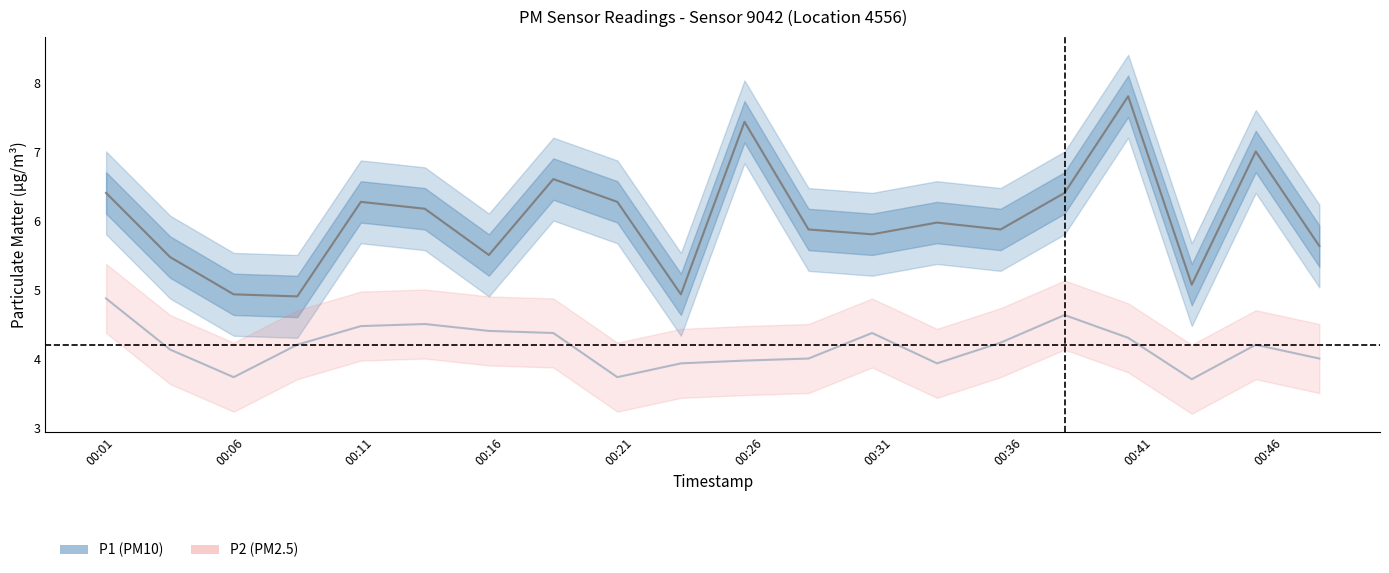

Is this an area chart (filled region under the line)?

No